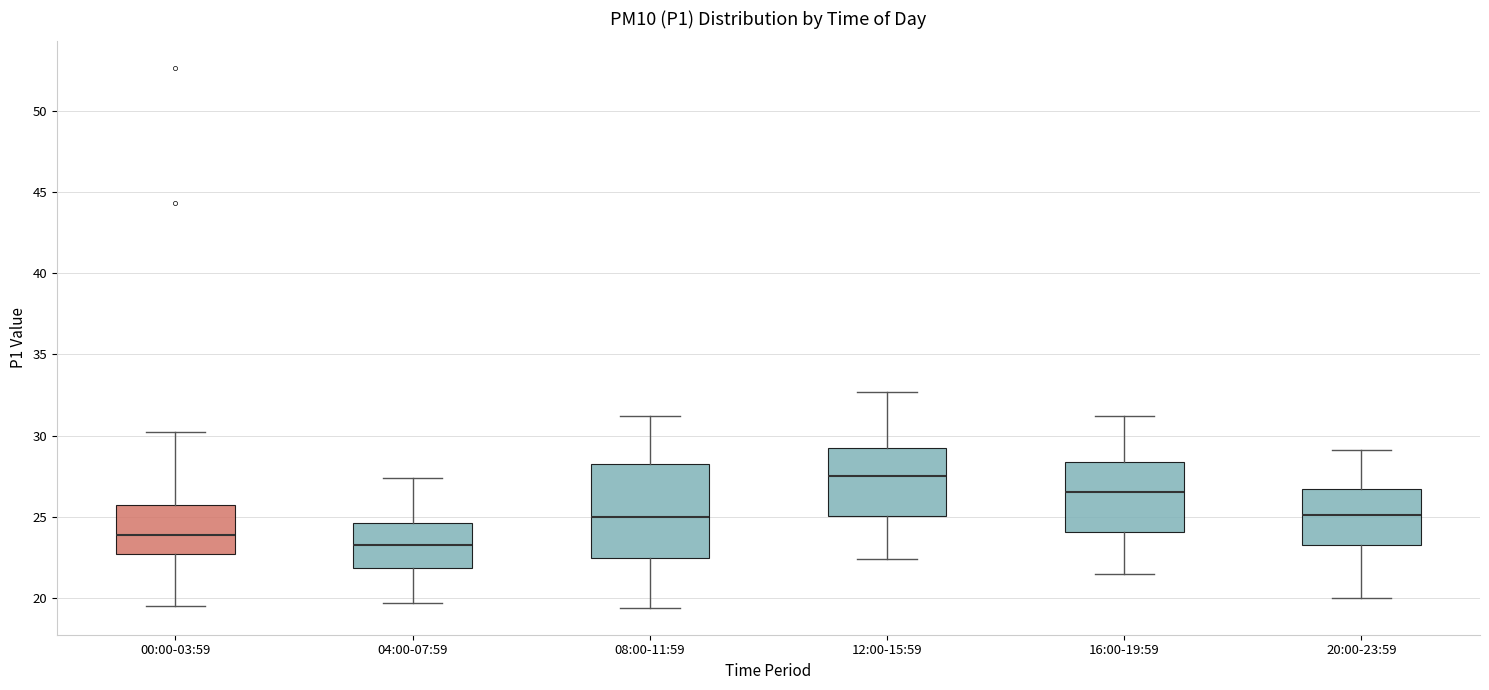

Which box is the tallest, from its lower edge to its upper edge?

08:00-11:59